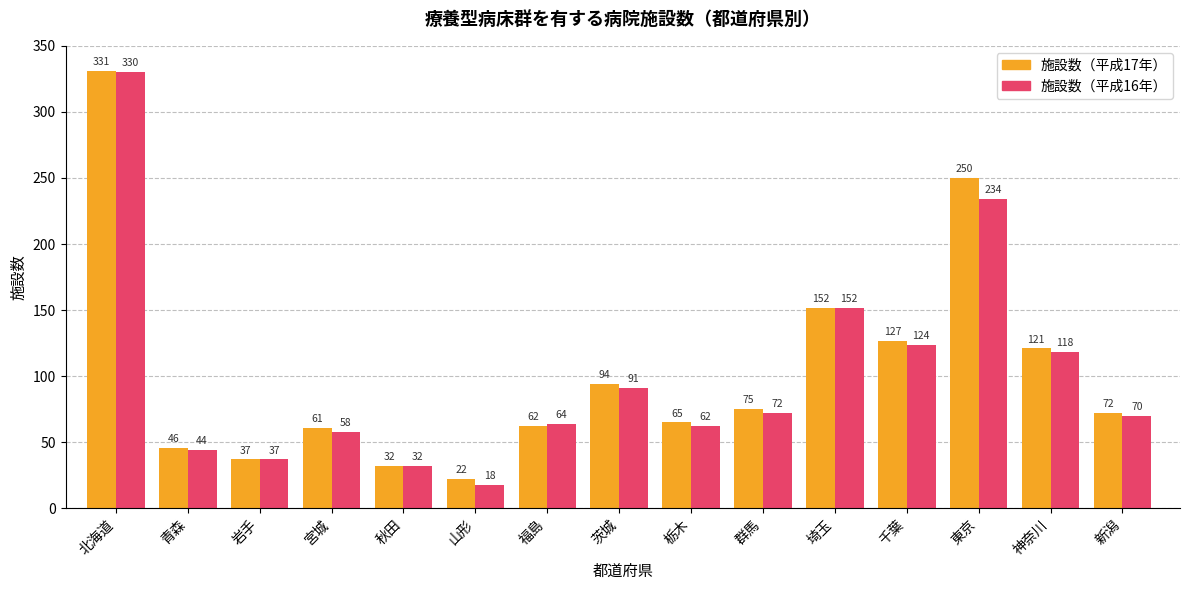

At how many categories does at least one series exceed 76?

6